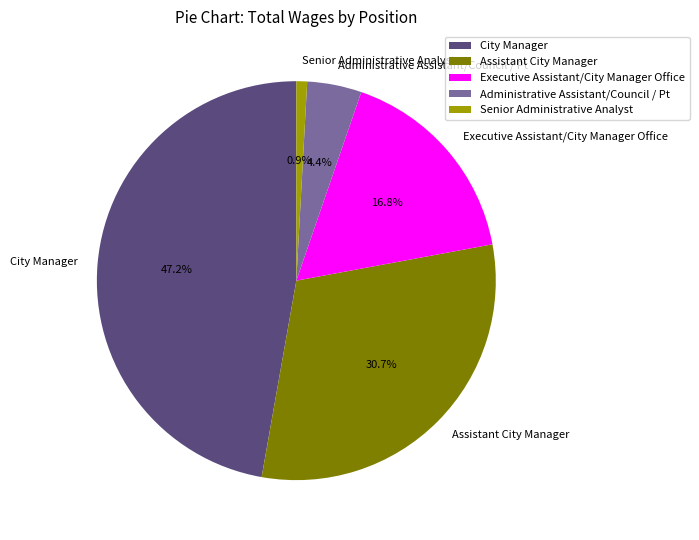

Rank the categories by value from highest to lowest.

City Manager, Assistant City Manager, Executive Assistant/City Manager Office, Administrative Assistant/Council / Pt, Senior Administrative Analyst